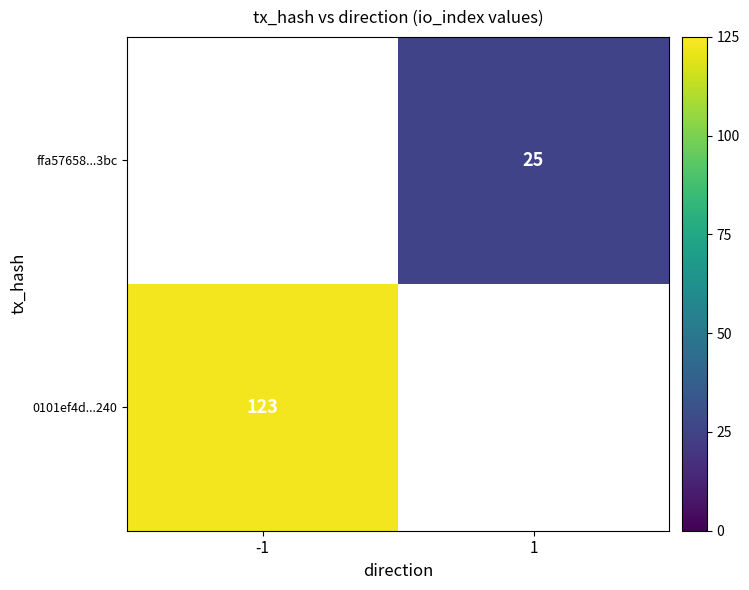

The value of 0101ef4d...240 at -1 is 123. True or false?

True